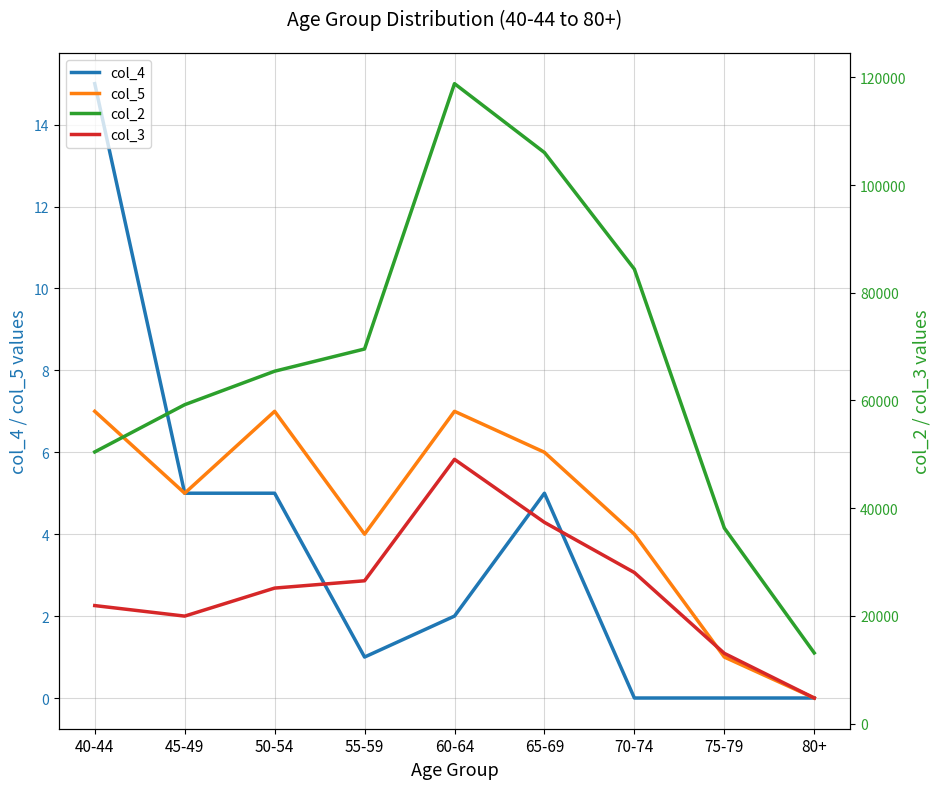

At which label does col_2 first exceed 65428?

55-59